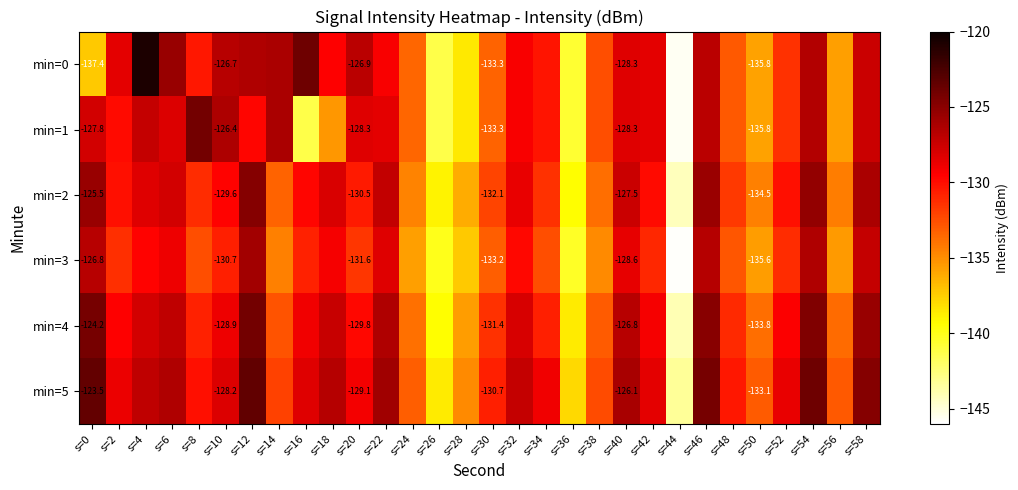

Rank the series by their maximum value, from highest to lowest.

min=0, min=5, min=4, min=1, min=2, min=3